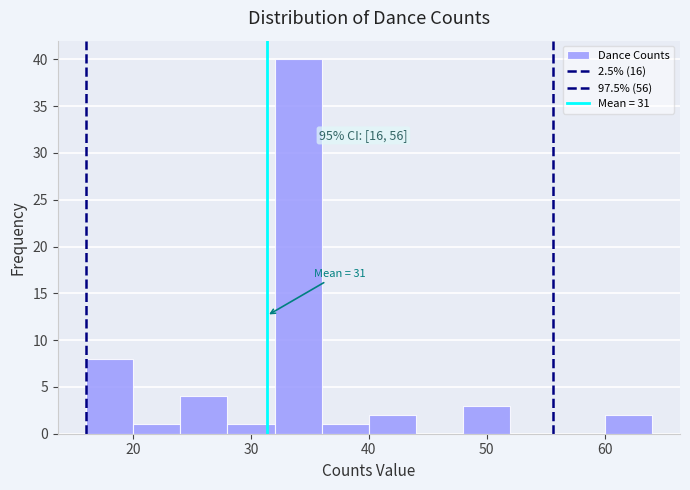

Which range on the x-axis has the tallest bar?

32 to 36